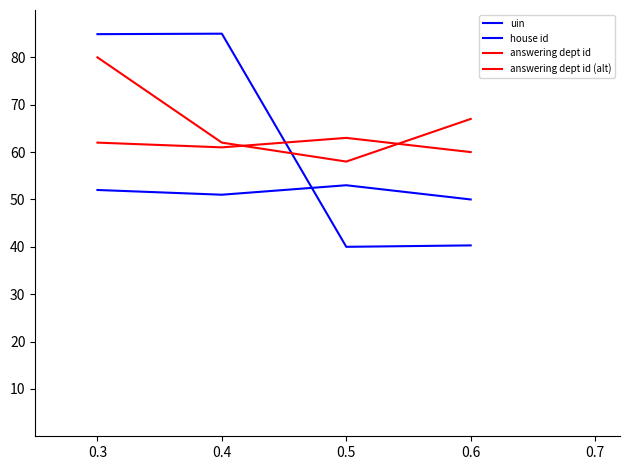

Is this an area chart (filled region under the line)?

No